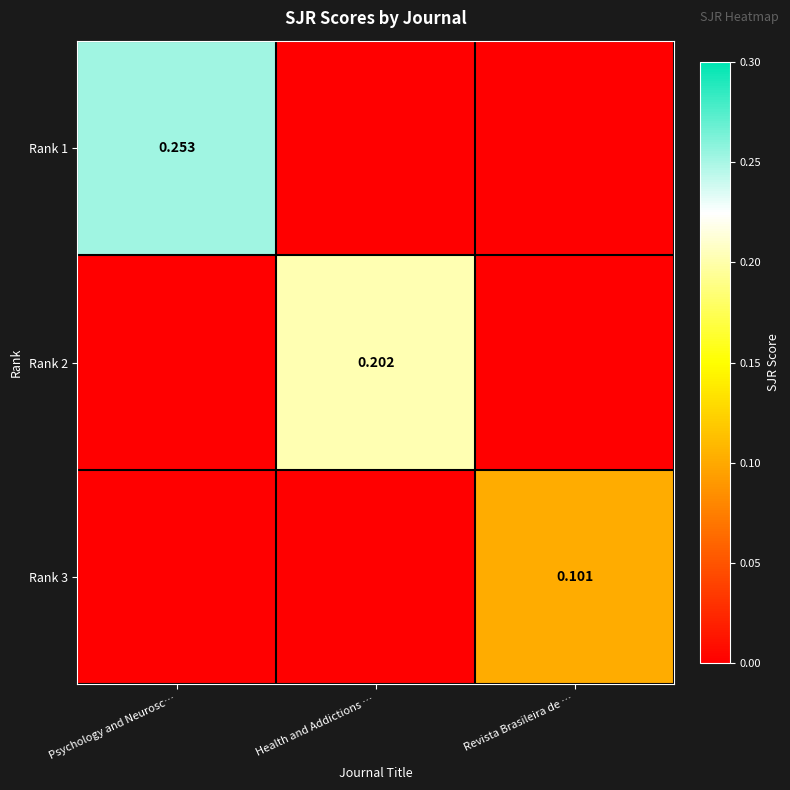

How many Rank 3 values are between 0 and 1?

3